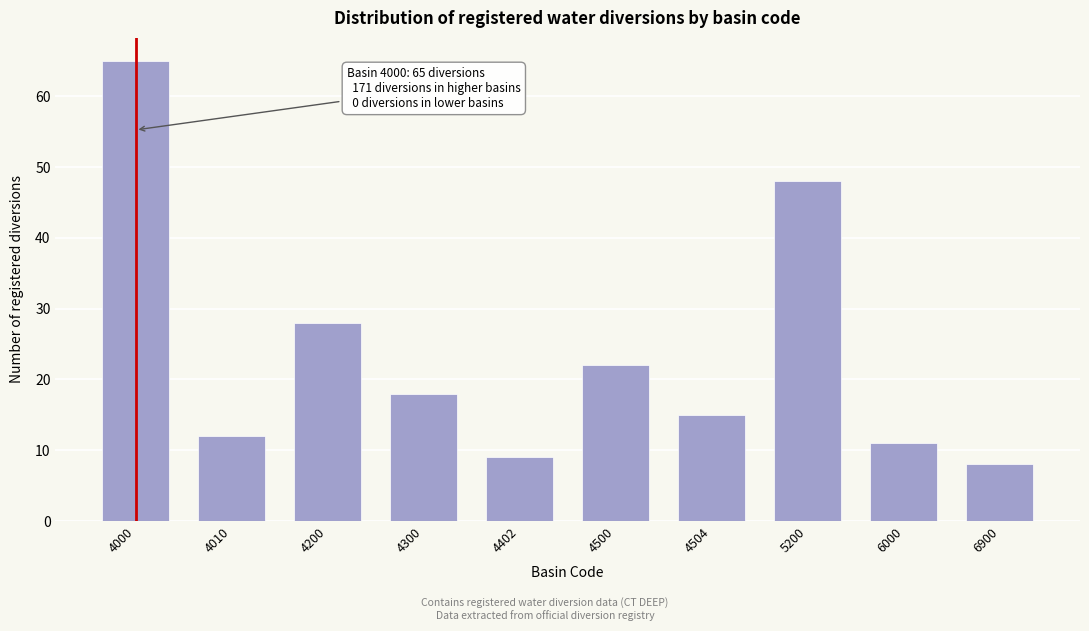

Reading left to right, list all the values displayed in this chart.

4000=65	4010=12	4200=28	4300=18	4402=9	4500=22	4504=15	5200=48	6000=11	6900=8